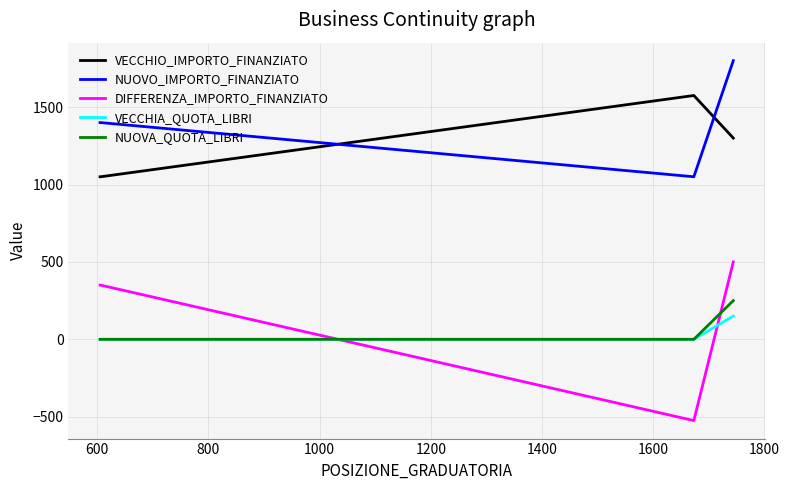

Which series has the largest total across all categories?

NUOVO_IMPORTO_FINANZIATO